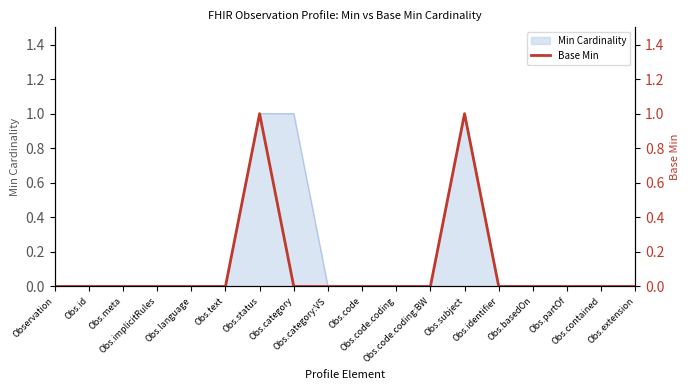

How many points are higher than both their immediate neighbors (excluding endpoints)?

2